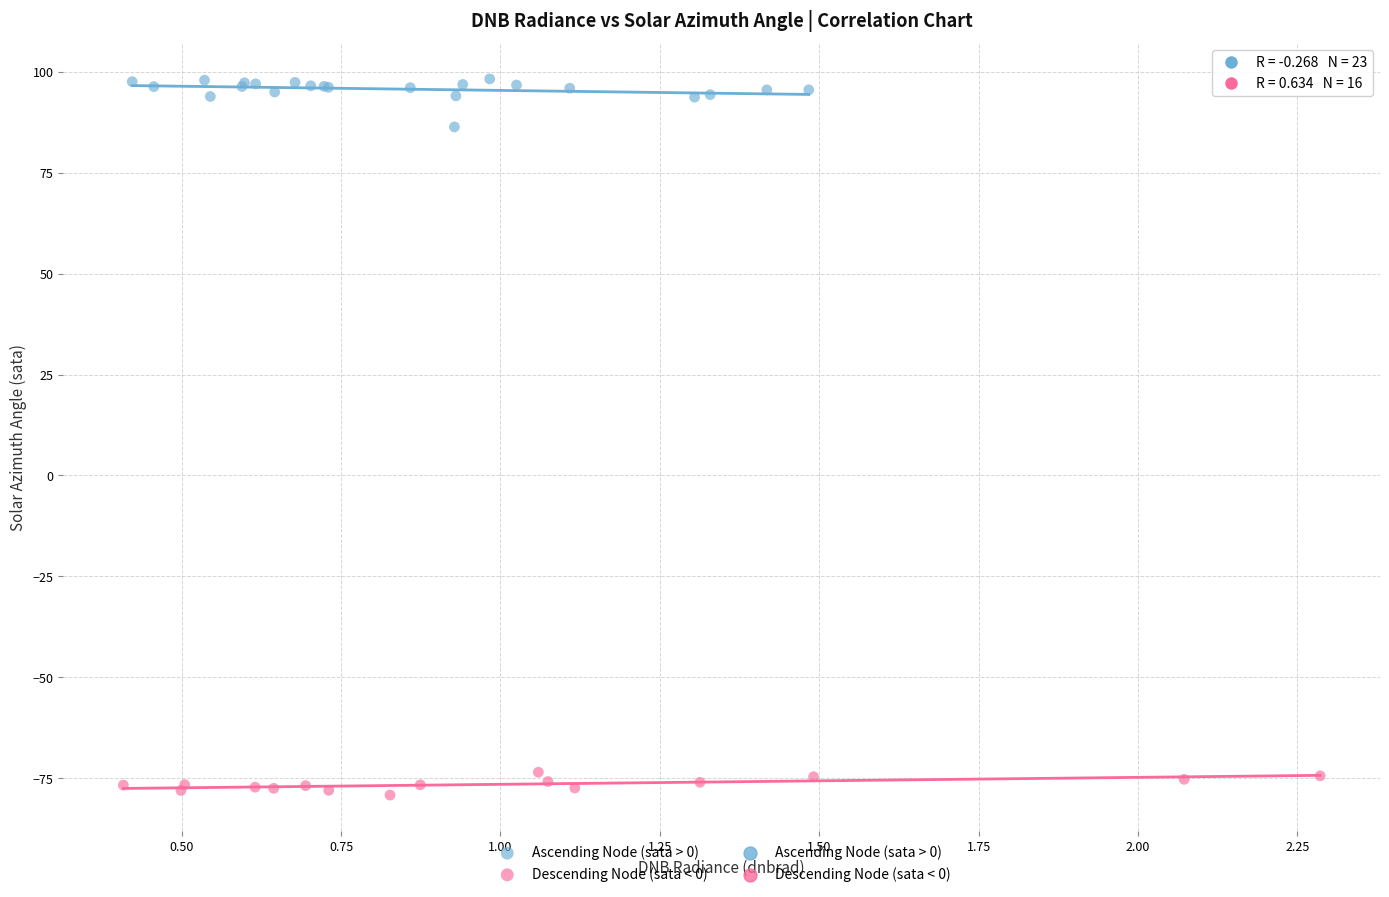

Which series contains the lowest Y value?

Descending Node (sata < 0)